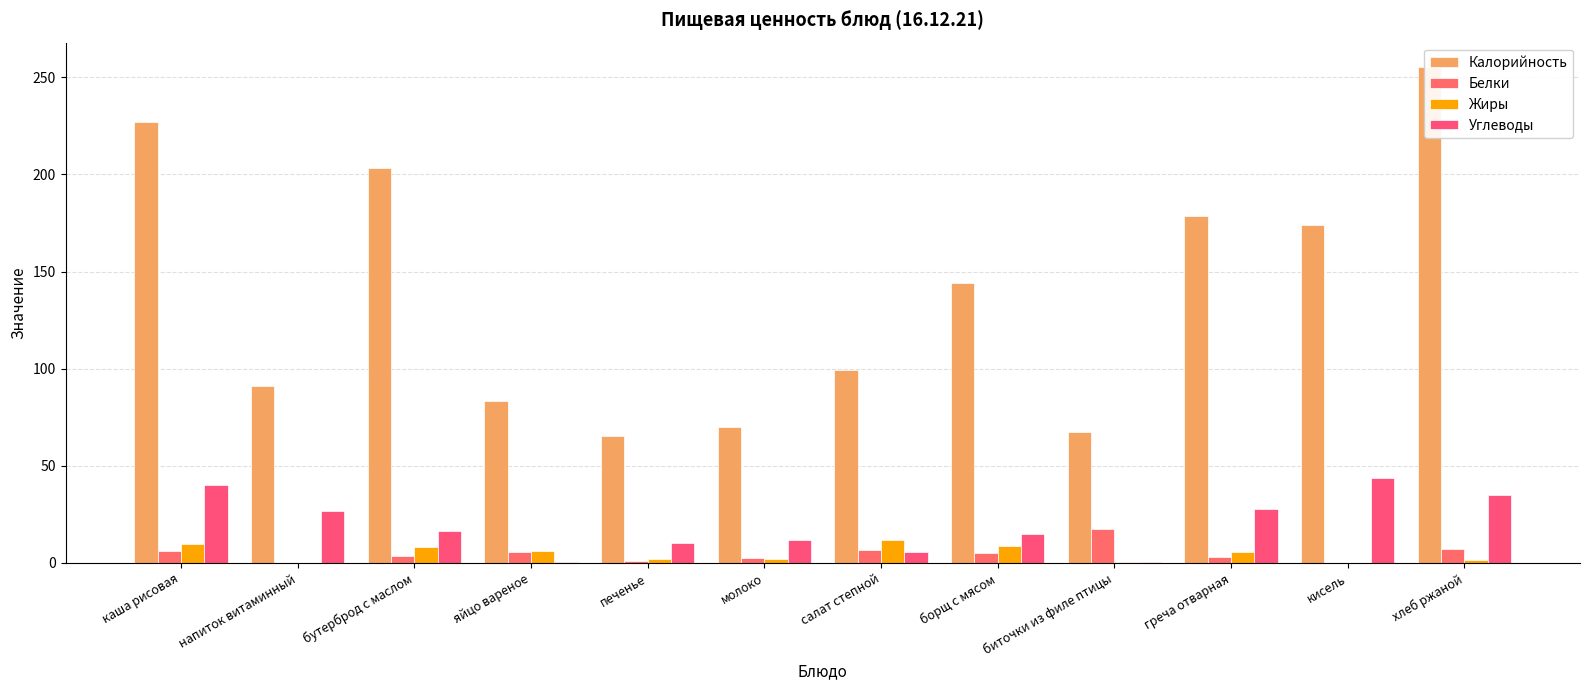

Which series changed the most between напиток витаминный and кисель?

Калорийность